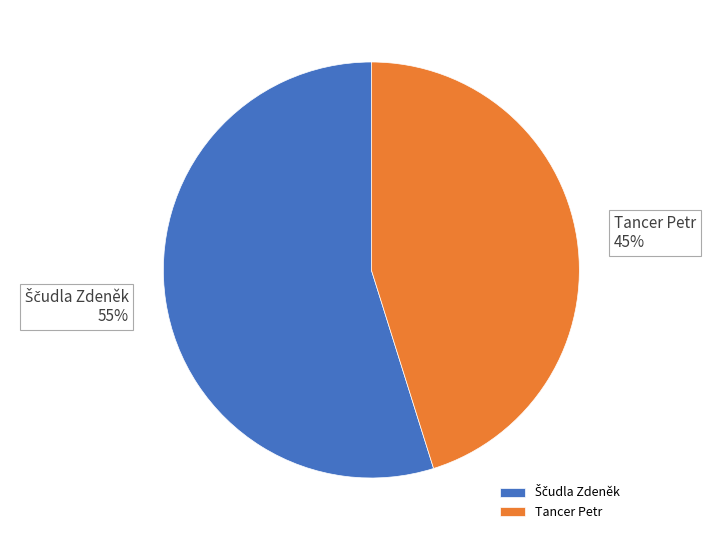

What is the smallest slice in the pie chart?

Tancer Petr